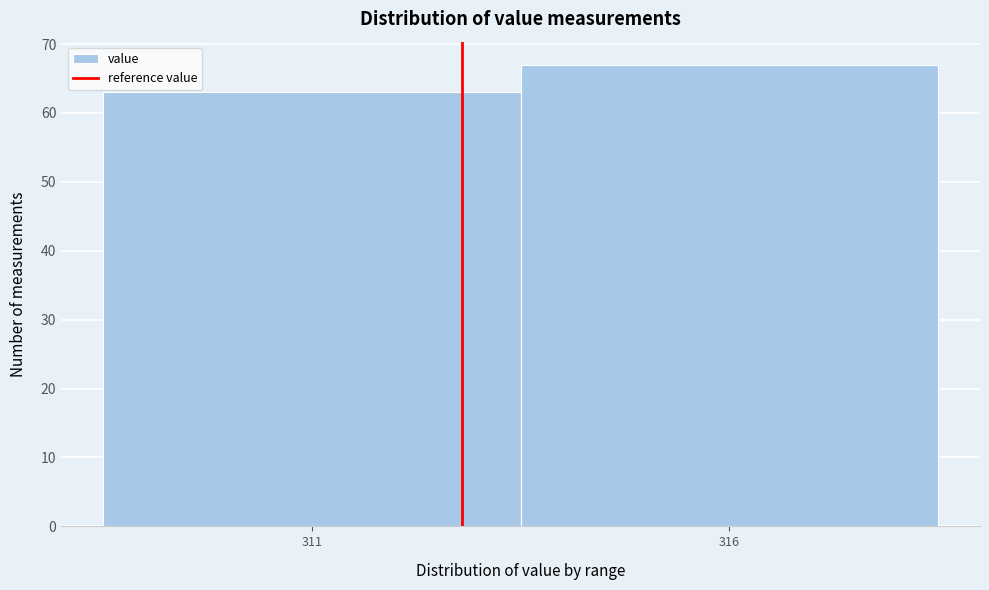

Reading left to right, extract all data points from this chart.

311=63	316=67